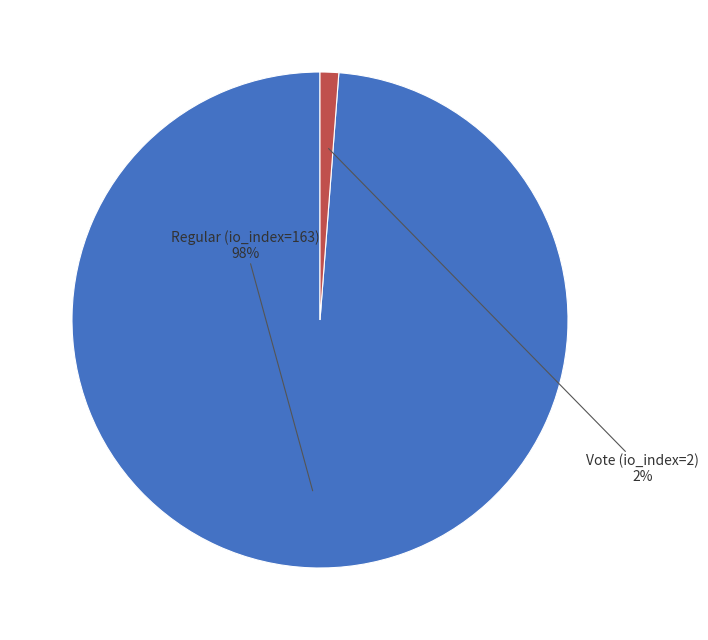

What percentage is NOT represented by Regular (io_index=163)?

1.2%